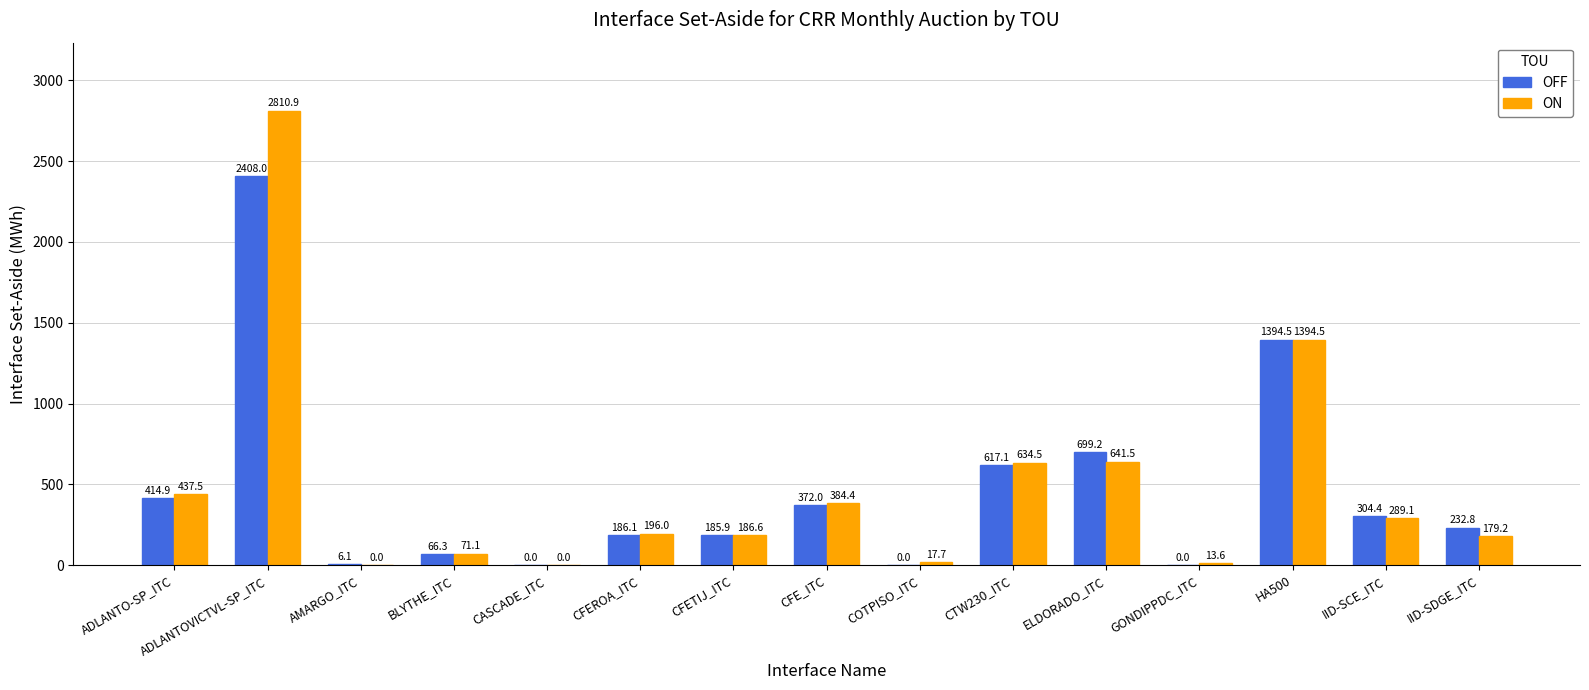

What is the sum of the ON values at AMARGO_ITC and CFE_ITC?

384.4